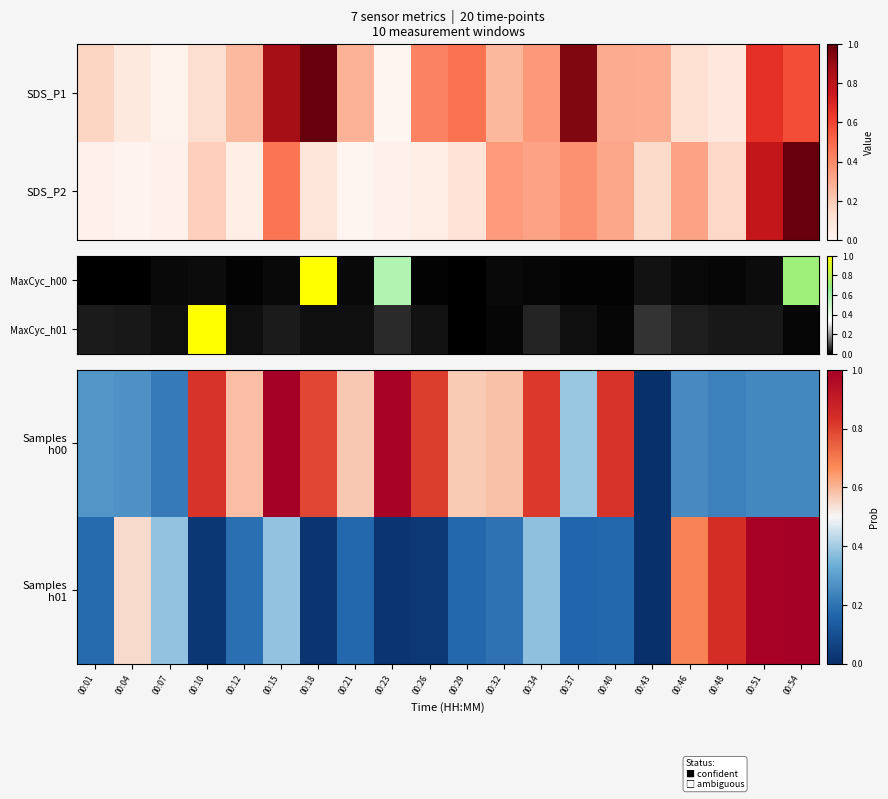

Is the value of Samples h01 at 00:04 greater than the value of Samples h00 at 00:21?

No